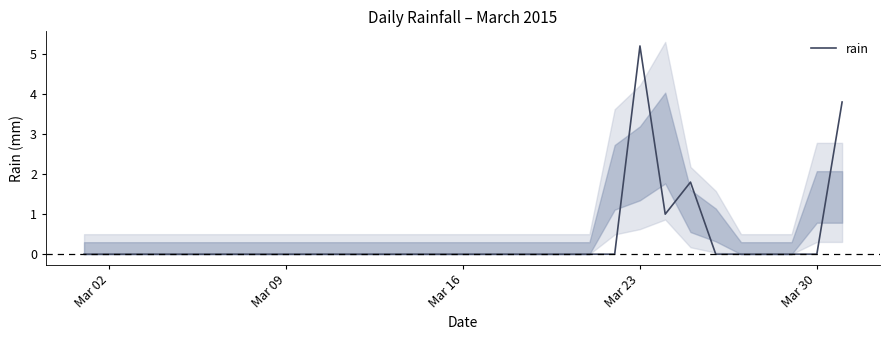

What is the greatest value displayed?

5.2